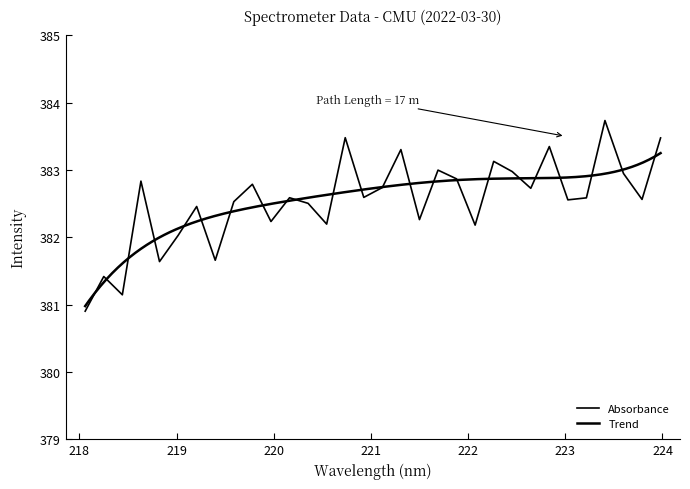

What is the label of the 31st point from the right?

218.2508